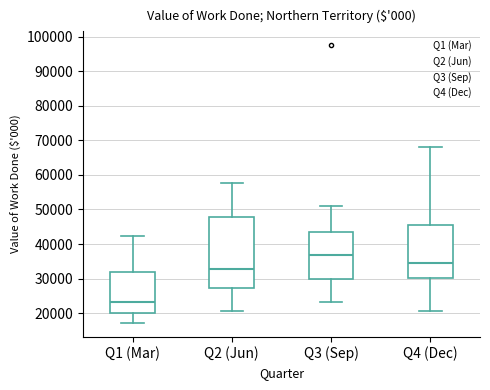

Where is the lower edge of the box for Q4 (Dec) on the y-axis? The values are not printed on the chart, so give them approximately, as read against the axis.

30000